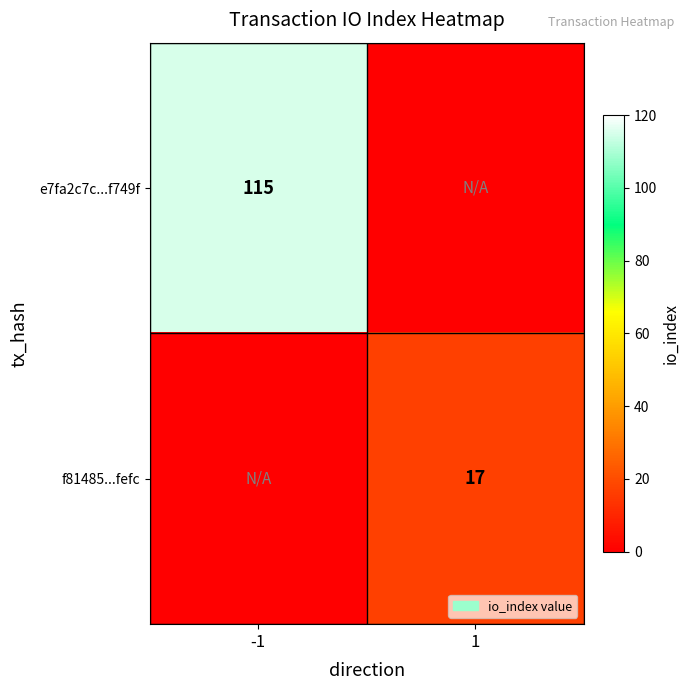

At which category is the sum across all series the highest?

-1